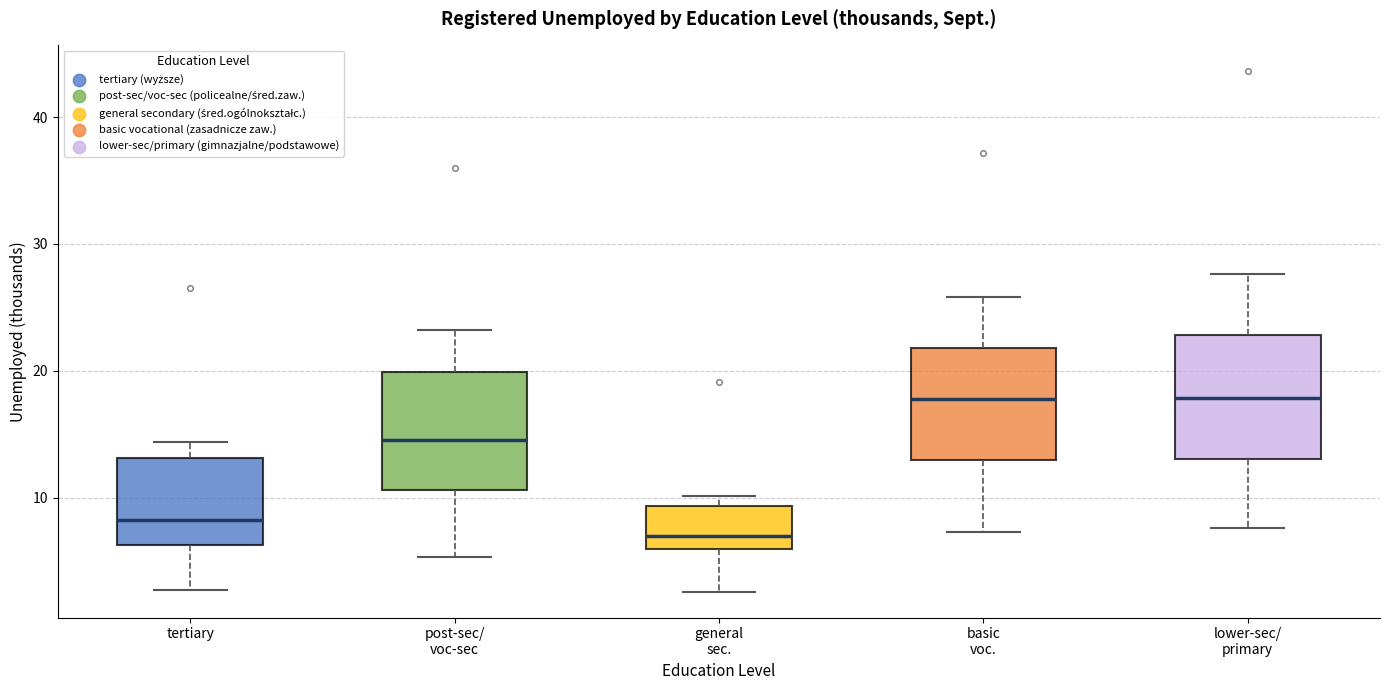

Where does the lower whisker of the box for lower-sec/ primary end on the y-axis? The values are not printed on the chart, so give them approximately, as read against the axis.

8